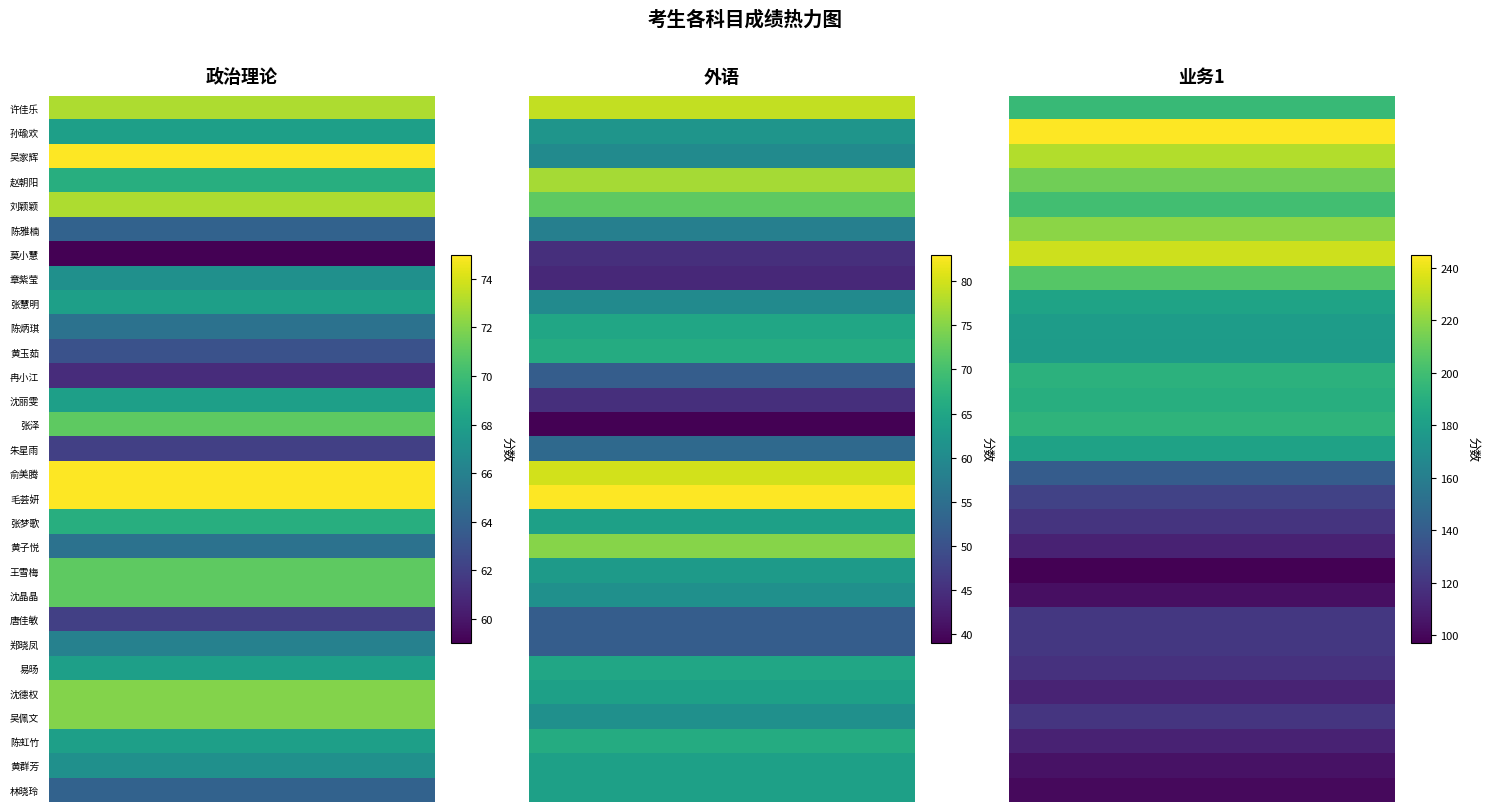

Which category has the lowest value across all series?

张泽